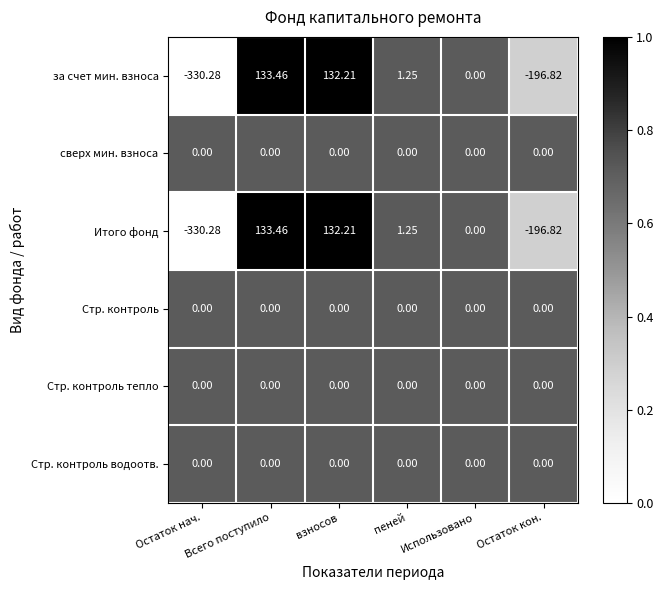

Which label corresponds to the smallest value in the chart?

Остаток нач.